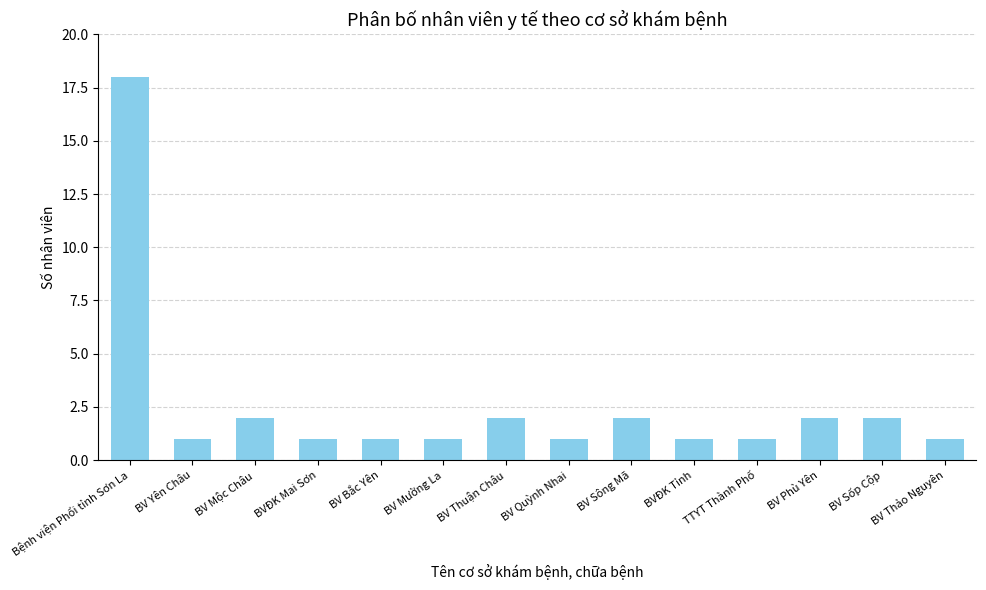

Does the chart contain any negative values?

No